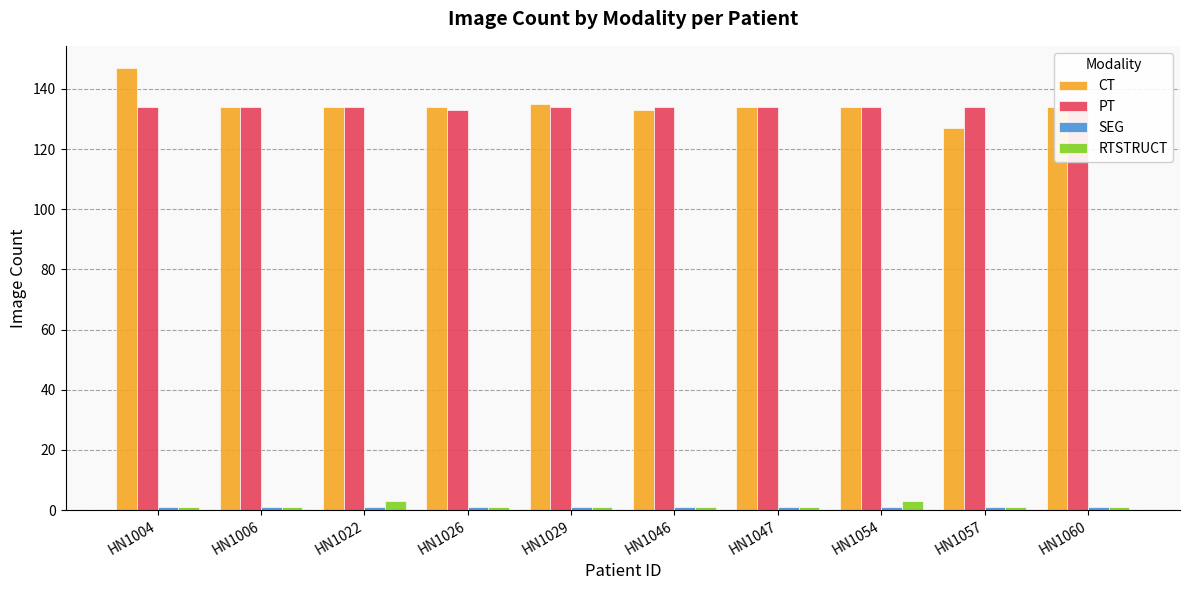

Reading right to left, transcribe all the data shown in this chart.

CT: 134	127	134	134	133	135	134	134	134	147
PT: 134	134	134	134	134	134	133	134	134	134
SEG: 1	1	1	1	1	1	1	1	1	1
RTSTRUCT: 1	1	3	1	1	1	1	3	1	1